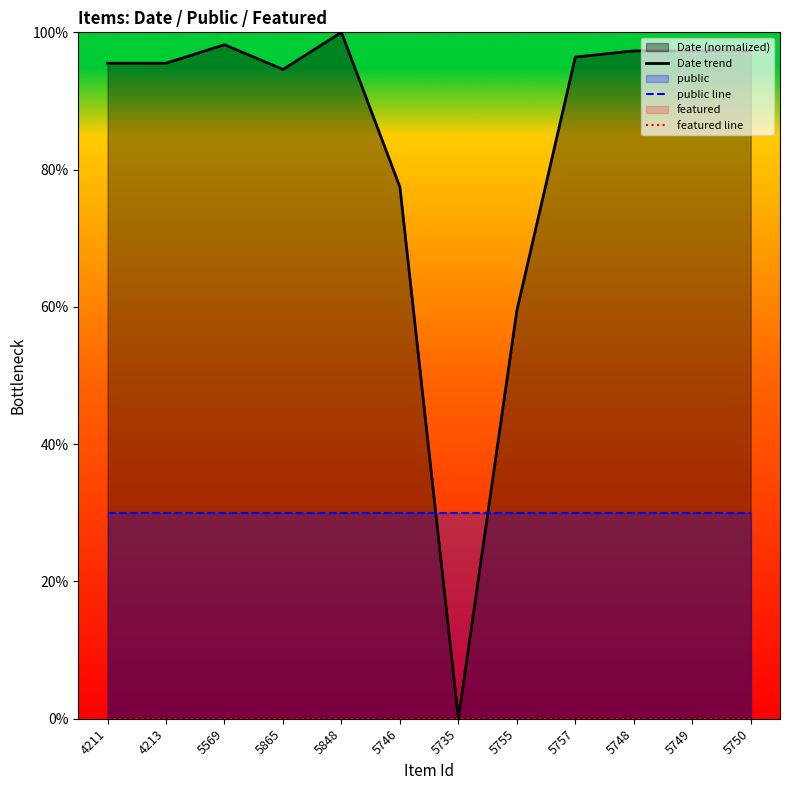

What is the difference between the highest and lowest values at 5749?

97.3